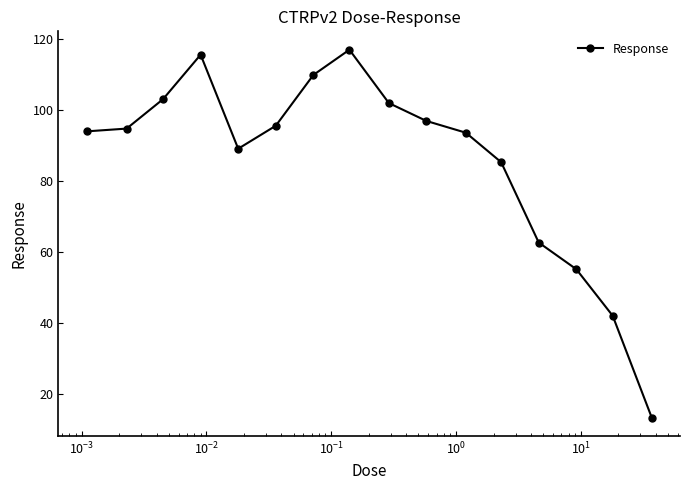

What is the difference between the second highest and second lowest values?

73.4